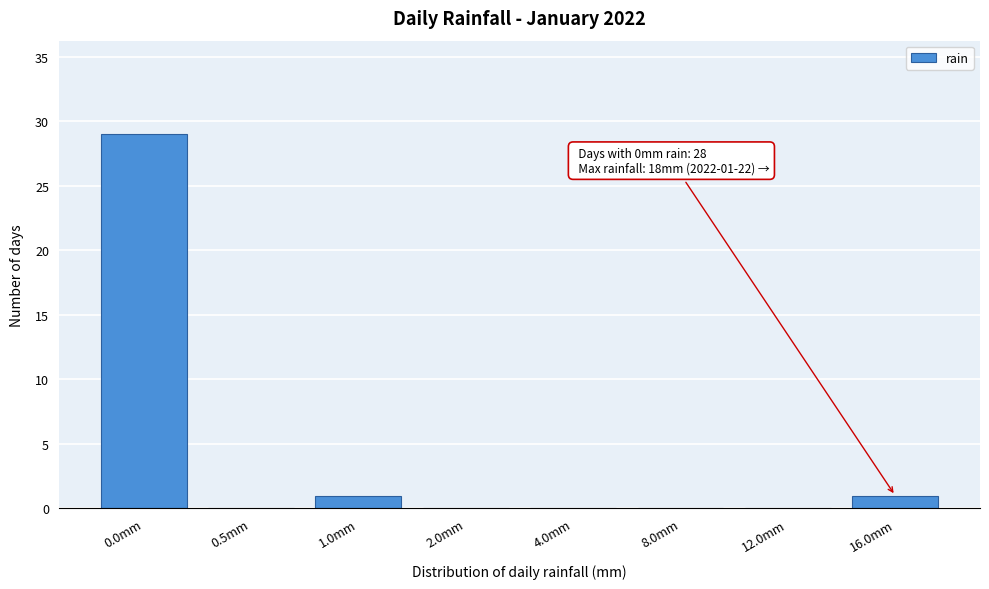

Reading left to right, extract all data points from this chart.

0.0mm=29	0.5mm=0	1.0mm=1	2.0mm=0	4.0mm=0	8.0mm=0	12.0mm=0	16.0mm=1